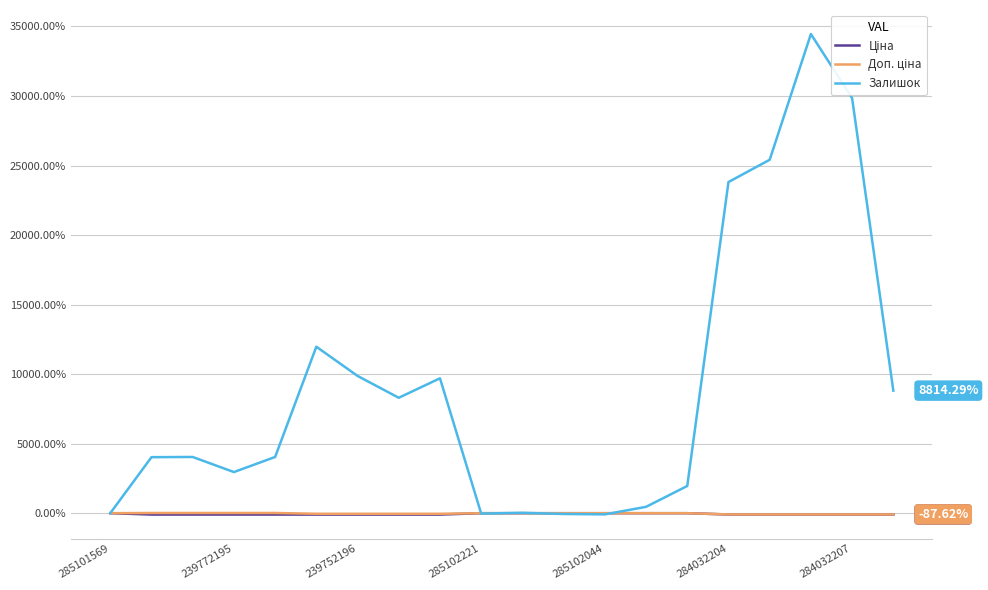

Which series has the largest total across all categories?

Залишок